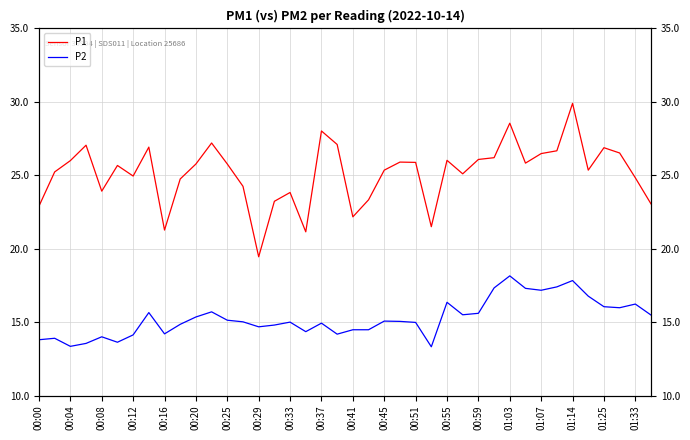

Reading right to left, extract all data points from this chart.

P1: 23.1	24.8	26.5	26.9	25.4	29.9	26.7	26.5	25.8	28.6	26.2	26.1	25.1	26.0	21.5	25.9	25.9	25.4	23.3	22.2	27.1	28.0	21.1	23.8	23.2	19.4	24.2	25.8	27.2	25.8	24.8	21.3	26.9	24.9	25.7	23.9	27.1	26.0	25.2	22.9
P2: 15.5	16.2	16.0	16.1	16.8	17.8	17.4	17.2	17.3	18.1	17.3	15.6	15.5	16.4	13.3	15.0	15.1	15.1	14.5	14.5	14.2	14.9	14.3	15.0	14.8	14.7	15.0	15.1	15.7	15.3	14.8	14.2	15.7	14.1	13.6	14.0	13.6	13.3	13.9	13.8